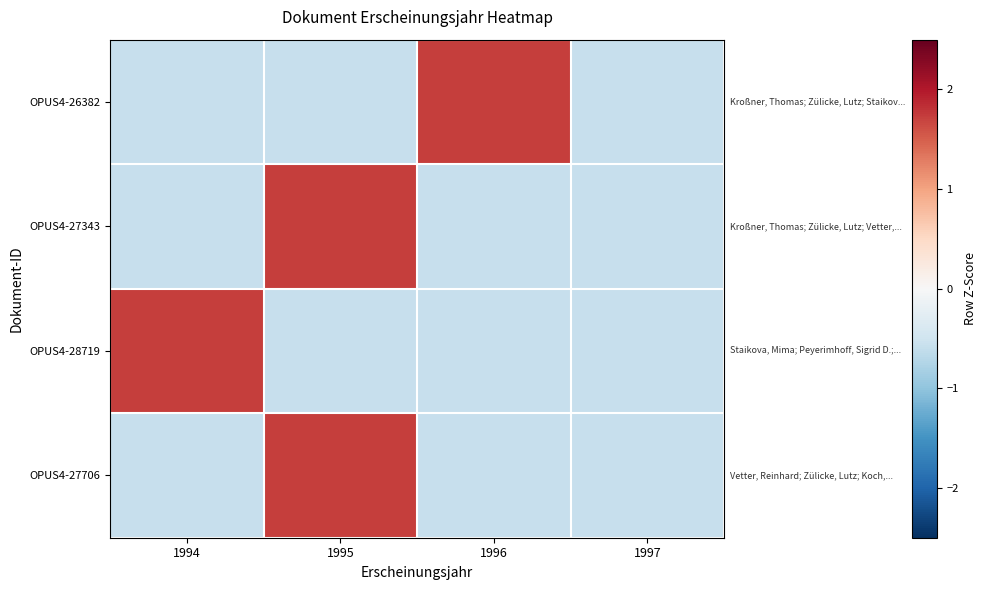

How many distinct data groups are displayed?

4